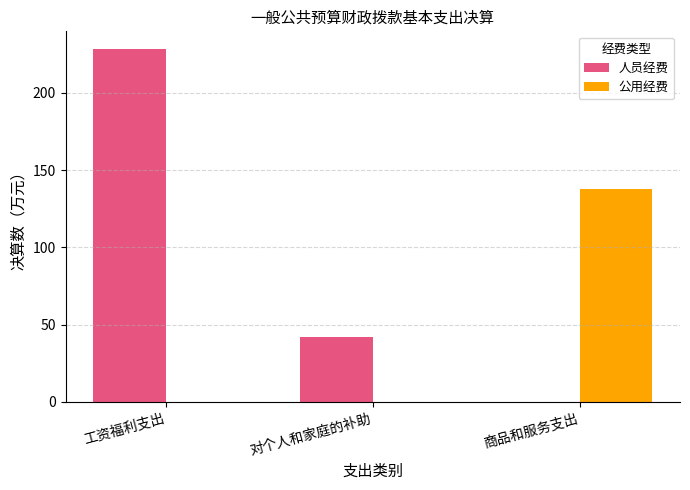

What is the sum of the 人员经费 values at 工资福利支出 and 对个人和家庭的补助?

270.7